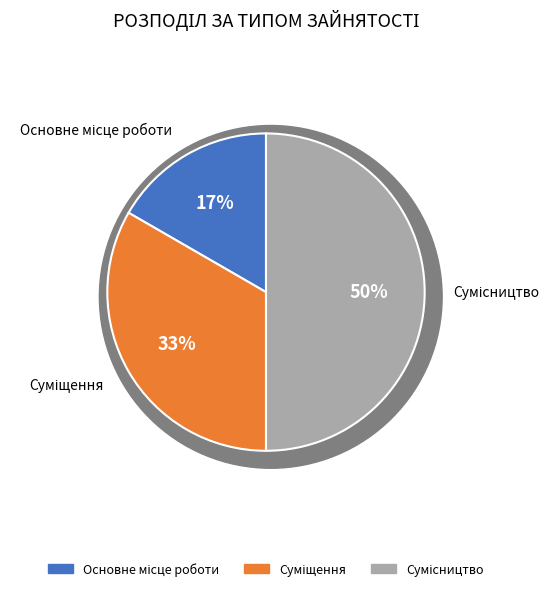

To the nearest percent, what is the average slice percentage?

33%